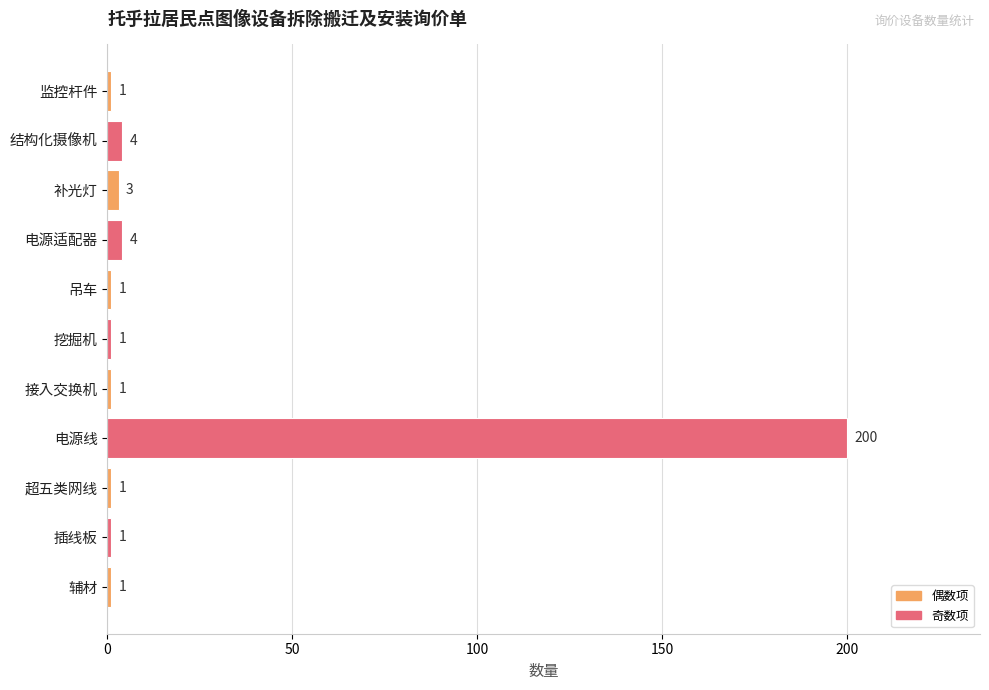

What is the value of the 8th bar from the top?

200